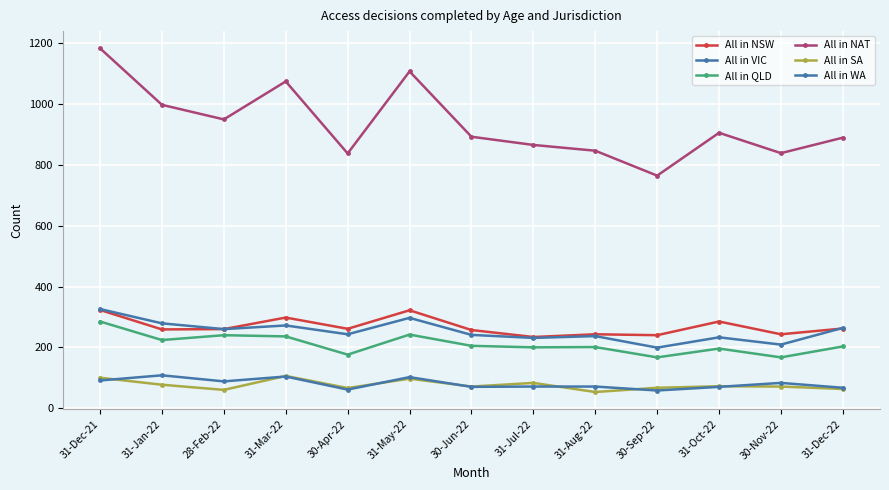

Which series has the largest total across all categories?

All in NAT